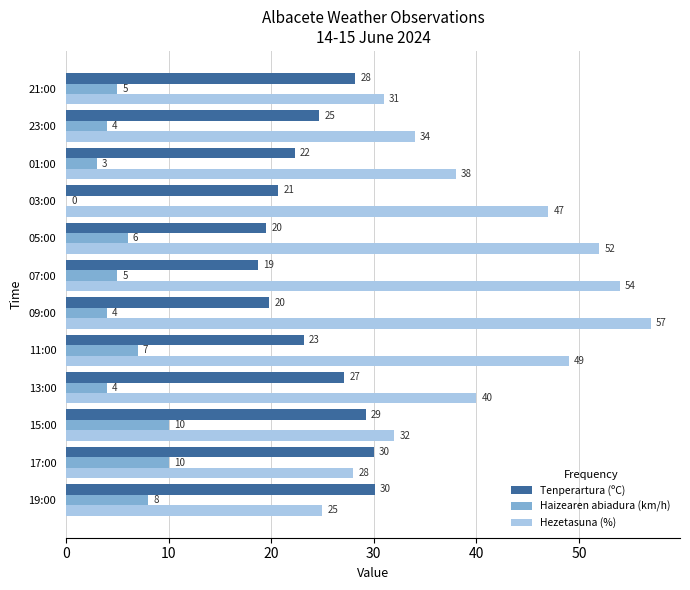

Is the value of Tenperartura (ºC) at 15:00 greater than the value of Haizearen abiadura (km/h) at 11:00?

Yes